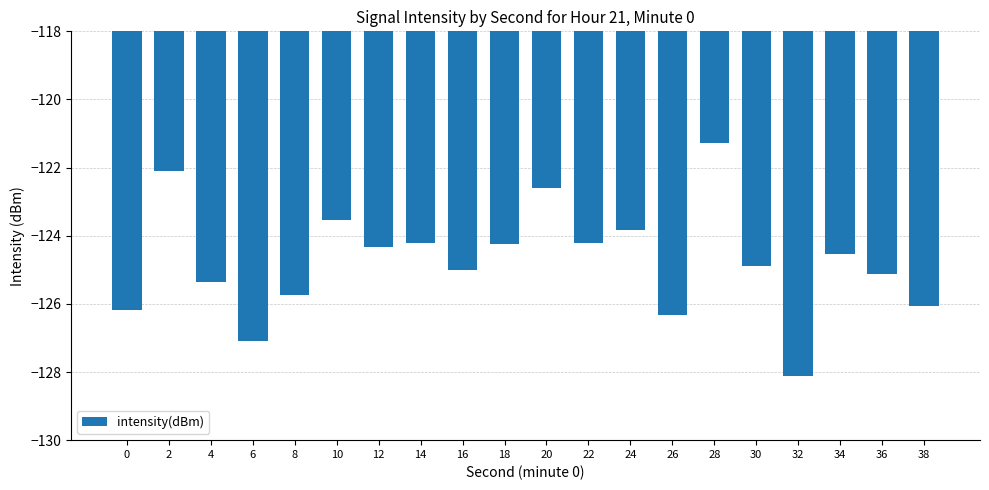

Which label corresponds to the largest value in the chart?

28